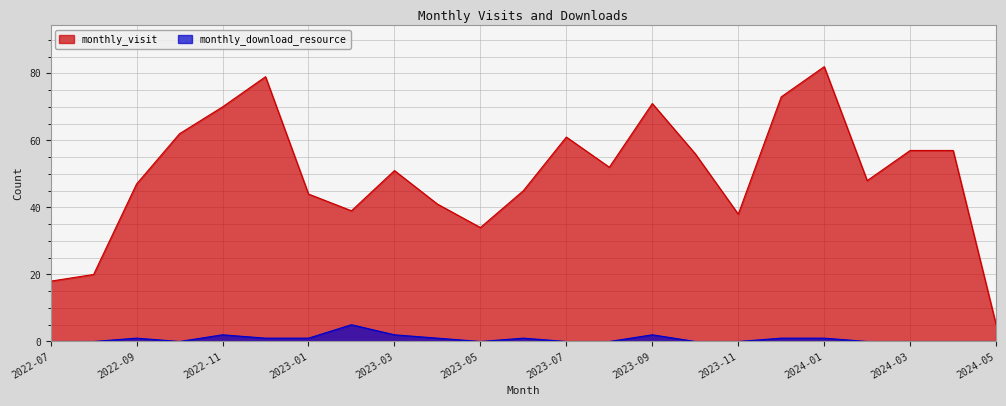

Reading left to right, extract all data points from this chart.

monthly_visit: 2022-07=18	2022-08=20	2022-09=47	2022-10=62	2022-11=70	2022-12=79	2023-01=44	2023-02=39	2023-03=51	2023-04=41	2023-05=34	2023-06=45	2023-07=61	2023-08=52	2023-09=71	2023-10=56	2023-11=38	2023-12=73	2024-01=82	2024-02=48	2024-03=57	2024-04=57	2024-05=5
monthly_download_resource: 2022-07=0	2022-08=0	2022-09=1	2022-10=0	2022-11=2	2022-12=1	2023-01=1	2023-02=5	2023-03=2	2023-04=1	2023-05=0	2023-06=1	2023-07=0	2023-08=0	2023-09=2	2023-10=0	2023-11=0	2023-12=1	2024-01=1	2024-02=0	2024-03=0	2024-04=0	2024-05=0